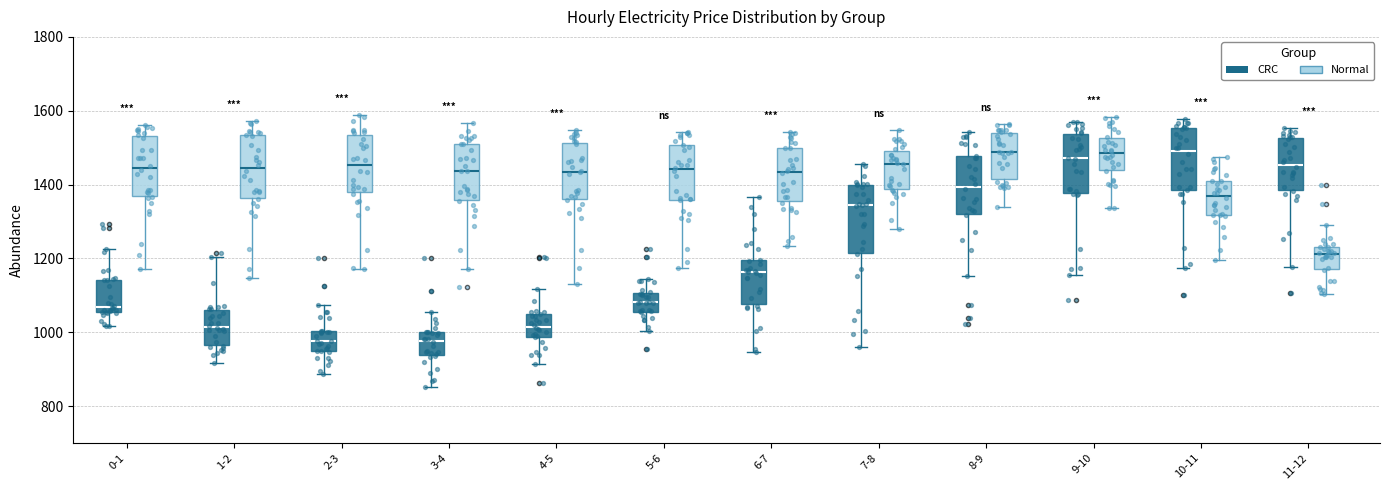

Reading left to right, read every box against the y-axis: the position of its median line, the range the box covers, and the ends of its whiskers. The values are not printed on the chart, so give them approximately, as read against the axis.

0-1 (CRC): median 1060 (just above the box's lower edge), box 1060 to 1140, whiskers 1020 to 1220
0-1 (Normal): median 1440, box 1360 to 1540, whiskers 1180 to 1560
1-2 (CRC): median 1020, box 960 to 1060, whiskers 920 to 1200
1-2 (Normal): median 1440, box 1360 to 1540, whiskers 1140 to 1580
2-3 (CRC): median 980, box 940 to 1000, whiskers 880 to 1080
2-3 (Normal): median 1460, box 1380 to 1540, whiskers 1180 to 1580
3-4 (CRC): median 980, box 940 to 1000, whiskers 860 to 1060
3-4 (Normal): median 1440, box 1360 to 1520, whiskers 1180 to 1560
4-5 (CRC): median 1020, box 980 to 1040, whiskers 920 to 1120
4-5 (Normal): median 1440, box 1360 to 1520, whiskers 1140 to 1540
5-6 (CRC): median 1080, box 1060 to 1100, whiskers 1000 to 1140
5-6 (Normal): median 1440, box 1360 to 1500, whiskers 1180 to 1540
6-7 (CRC): median 1160, box 1080 to 1200, whiskers 940 to 1360
6-7 (Normal): median 1440, box 1360 to 1500, whiskers 1240 to 1540
7-8 (CRC): median 1340, box 1220 to 1400, whiskers 960 to 1460
7-8 (Normal): median 1460, box 1380 to 1500, whiskers 1280 to 1540
8-9 (CRC): median 1400, box 1320 to 1480, whiskers 1160 to 1540
8-9 (Normal): median 1480, box 1420 to 1540, whiskers 1340 to 1560
9-10 (CRC): median 1480, box 1380 to 1540, whiskers 1160 to 1580
9-10 (Normal): median 1480, box 1440 to 1520, whiskers 1340 to 1580
10-11 (CRC): median 1500, box 1380 to 1560, whiskers 1180 to 1580
10-11 (Normal): median 1380, box 1320 to 1400, whiskers 1200 to 1480
11-12 (CRC): median 1460, box 1380 to 1520, whiskers 1180 to 1560
11-12 (Normal): median 1220, box 1180 to 1240, whiskers 1100 to 1300